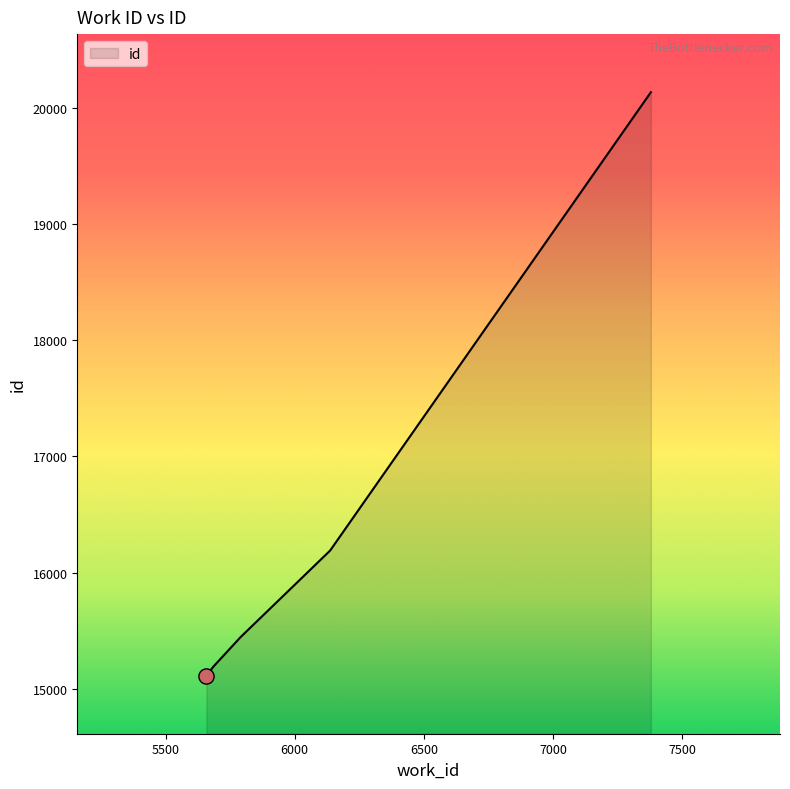

What is the sum of all values?

82079